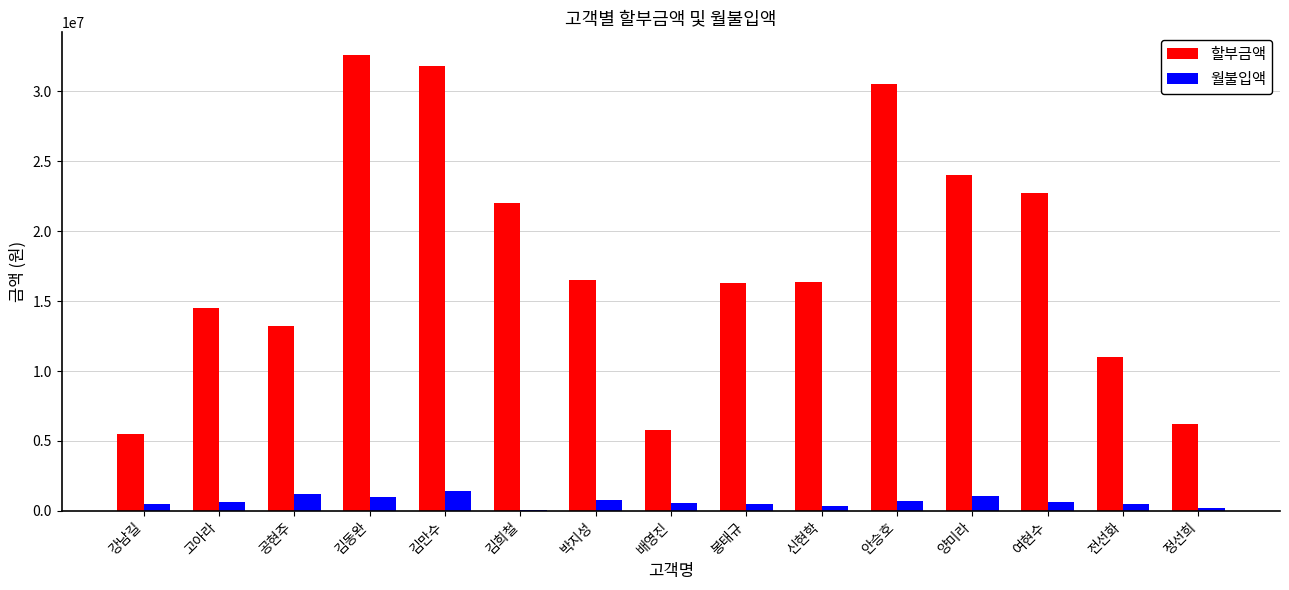

The value of 할부금액 at 양미라 is 35274885. True or false?

False